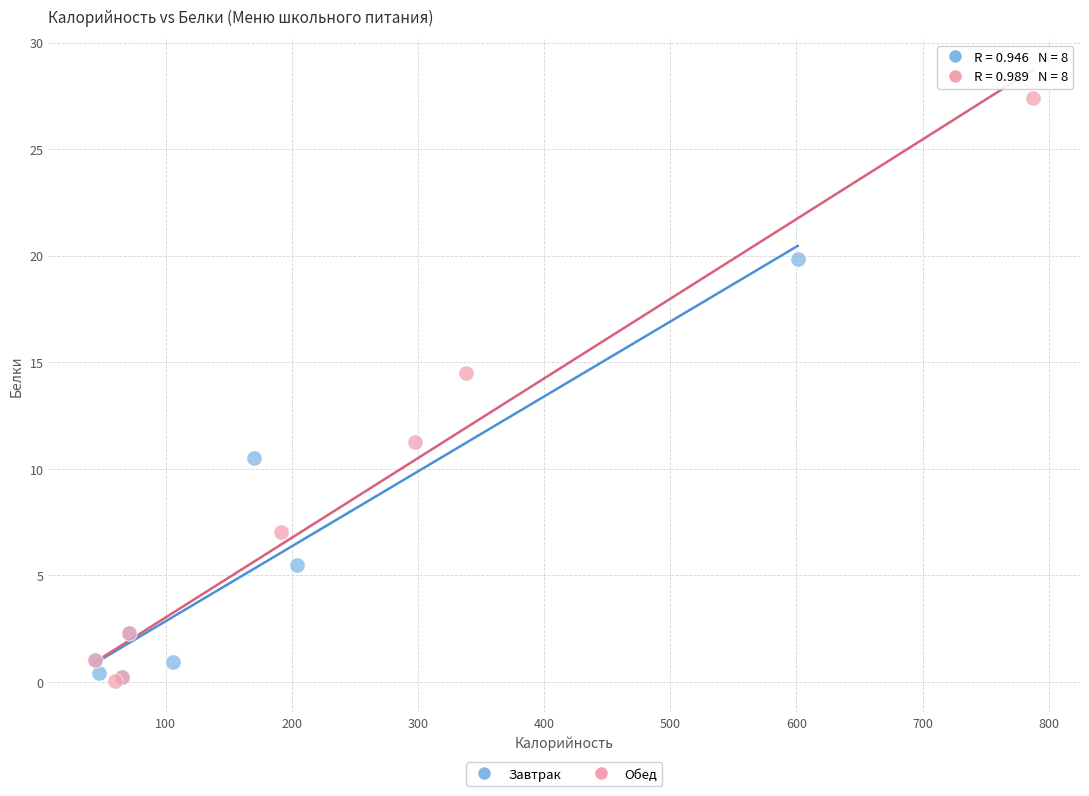

What are all the series names shown in the legend?

Завтрак, Обед